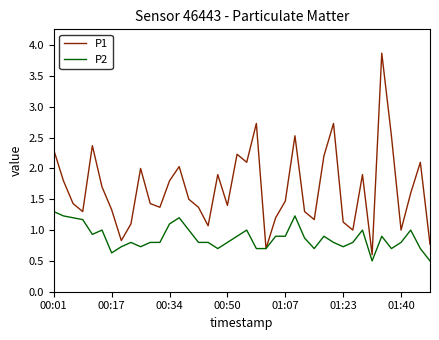

Reading right to left, list all the values displayed in this chart.

P1: 0.8	2.1	1.6	1.0	2.5	3.9	0.6	1.9	1.0	1.1	2.7	2.2	1.2	1.3	2.5	1.5	1.2	0.7	2.7	2.1	2.2	1.4	1.9	1.1	1.4	1.5	2.0	1.8	1.4	1.4	2.0	1.1	0.8	1.3	1.7	2.4	1.3	1.4	1.8	2.3
P2: 0.5	0.7	1.0	0.8	0.7	0.9	0.5	1.0	0.8	0.7	0.8	0.9	0.7	0.9	1.2	0.9	0.9	0.7	0.7	1.0	0.9	0.8	0.7	0.8	0.8	1.0	1.2	1.1	0.8	0.8	0.7	0.8	0.7	0.6	1.0	0.9	1.2	1.2	1.2	1.3